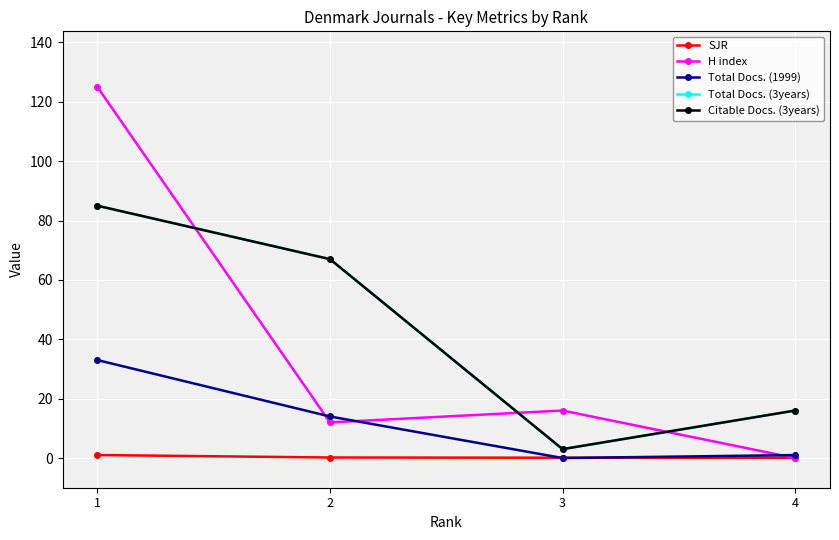

True or false: H index has a value of 16.0 at 3.

True